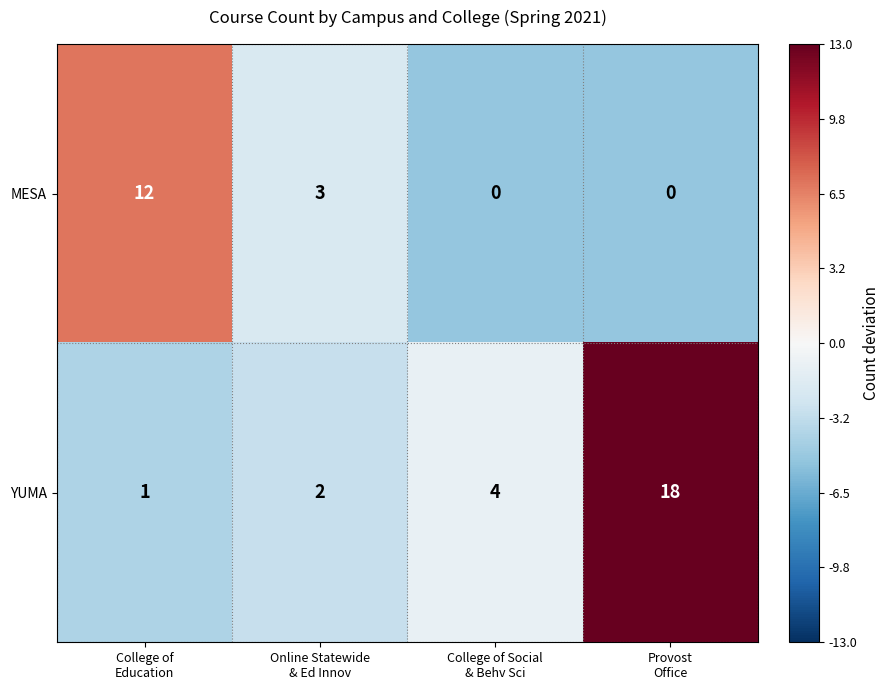

Count the number of categories in the chart.

4